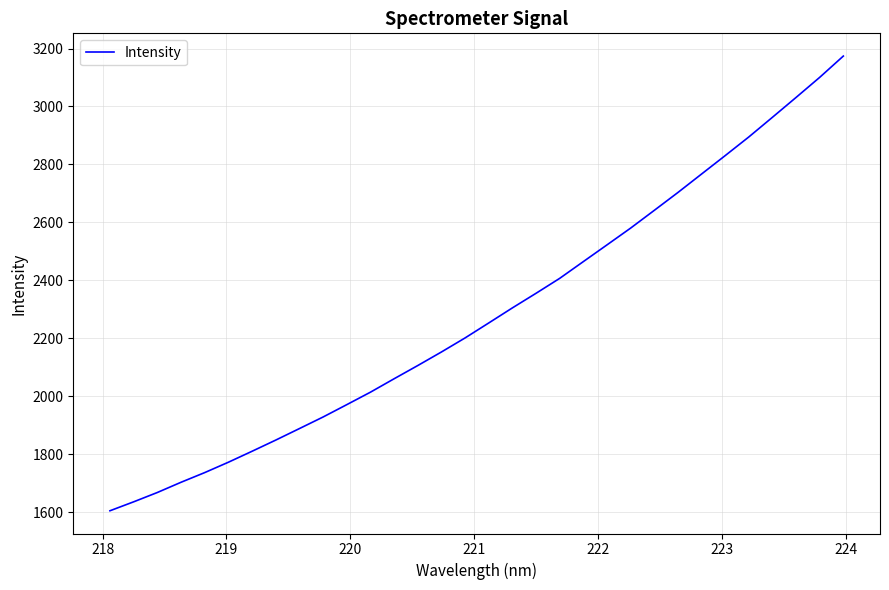

Reading left to right, list all the values displayed in this chart.

1604.7	1635.6	1667.7	1703.0	1736.4	1772.2	1810.0	1848.6	1888.3	1928.3	1970.9	2013.9	2060.2	2105.9	2152.6	2201.2	2252.8	2304.8	2355.2	2406.7	2464.6	2522.3	2580.2	2641.4	2703.1	2766.8	2830.4	2894.8	2962.7	3031.2	3100.5	3174.0